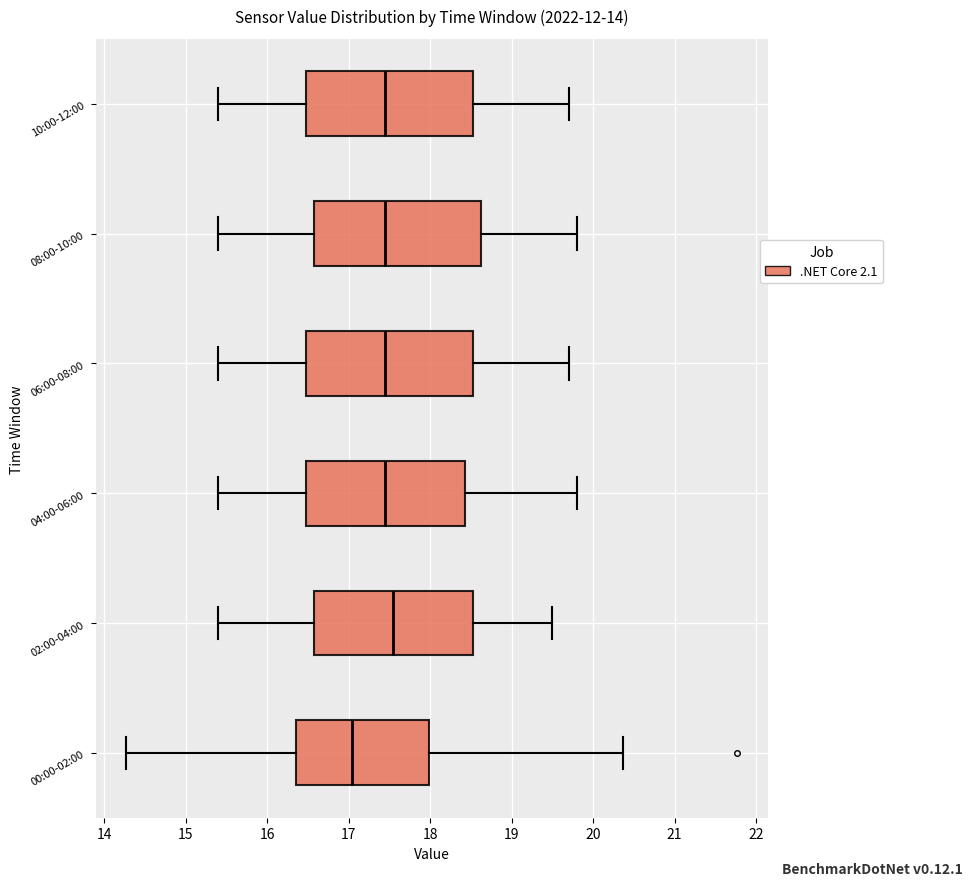

Reading bottom to top, transcribe this box plot: for each box, give where its median line is, the range the box spans, and where its two whiskers end, as read against the x-axis. The values are not printed on the chart, so give them approximately, as read against the axis.

00:00-02:00: median 17.0, box 16.4 to 18.0, whiskers 14.3 to 20.4
02:00-04:00: median 17.6, box 16.6 to 18.5, whiskers 15.4 to 19.5
04:00-06:00: median 17.5, box 16.5 to 18.4, whiskers 15.4 to 19.8
06:00-08:00: median 17.5, box 16.5 to 18.5, whiskers 15.4 to 19.7
08:00-10:00: median 17.5, box 16.6 to 18.6, whiskers 15.4 to 19.8
10:00-12:00: median 17.5, box 16.5 to 18.5, whiskers 15.4 to 19.7